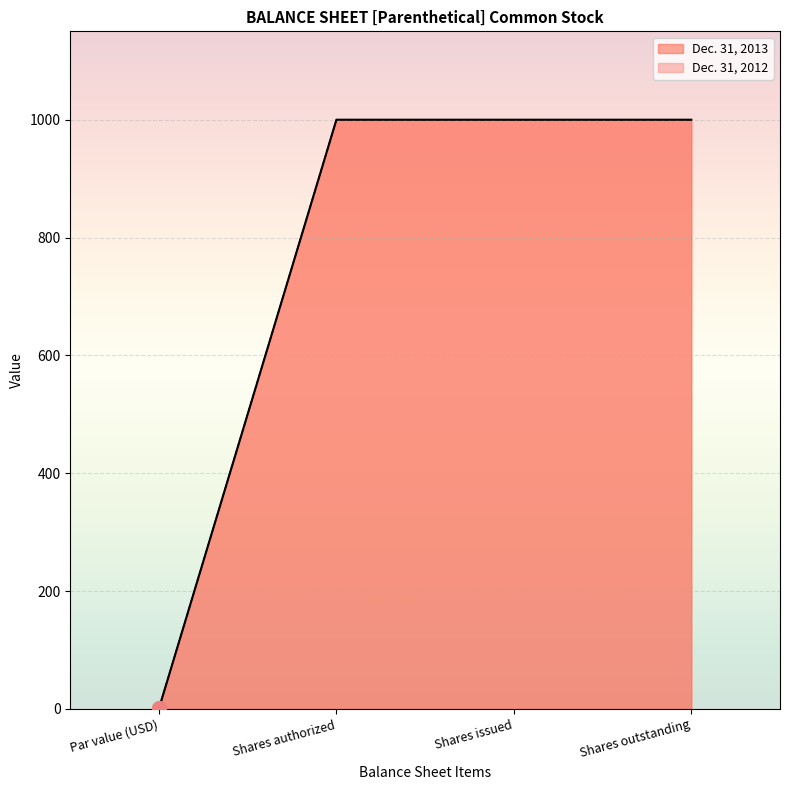

What value does the Dec. 31, 2012 series have at Shares outstanding?

1000